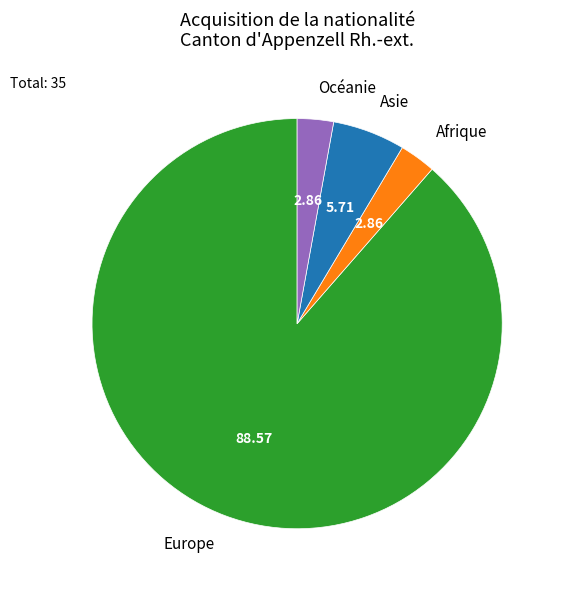

Is there a majority slice in this chart?

Yes